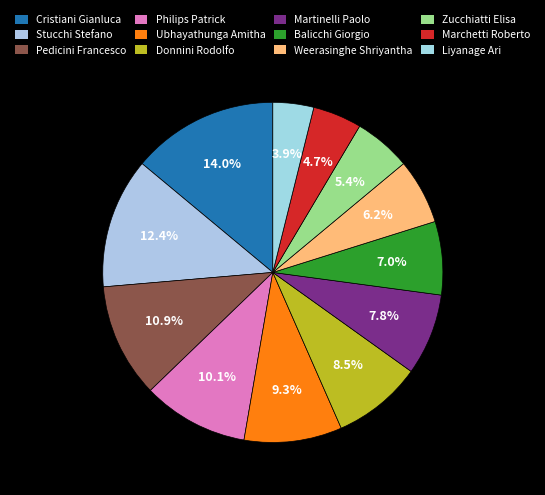

How many segments does this pie chart have?

12